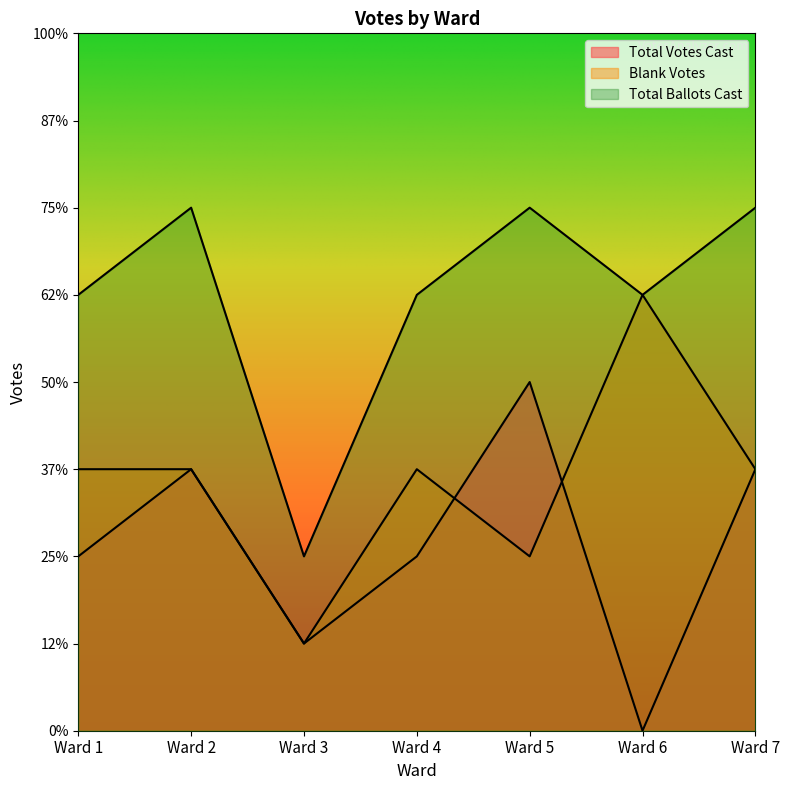

Is the value of Total Ballots Cast at Ward 5 greater than the value of Blank Votes at Ward 3?

Yes